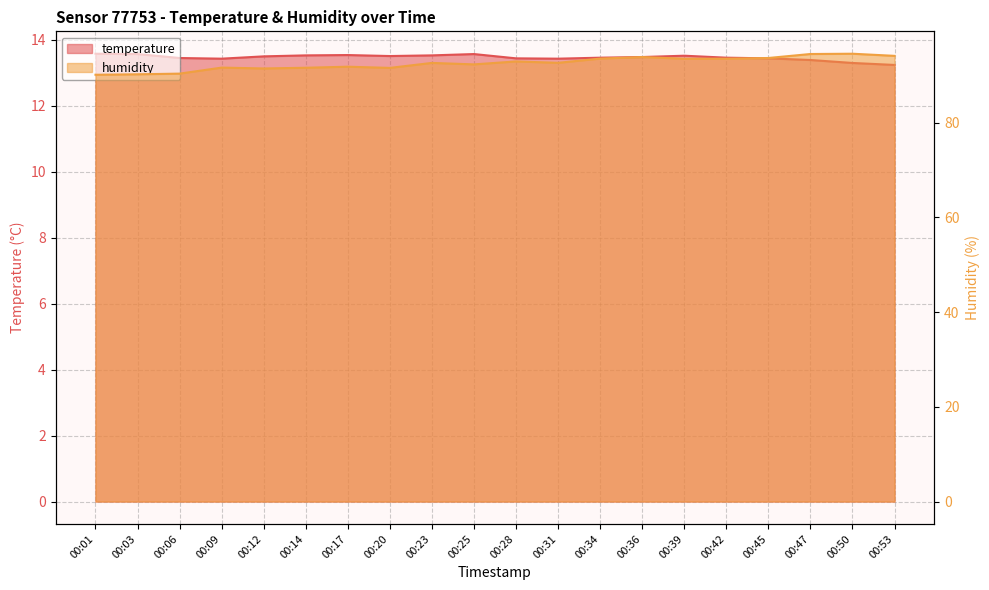

At which label does temperature reach its minimum?

00:53